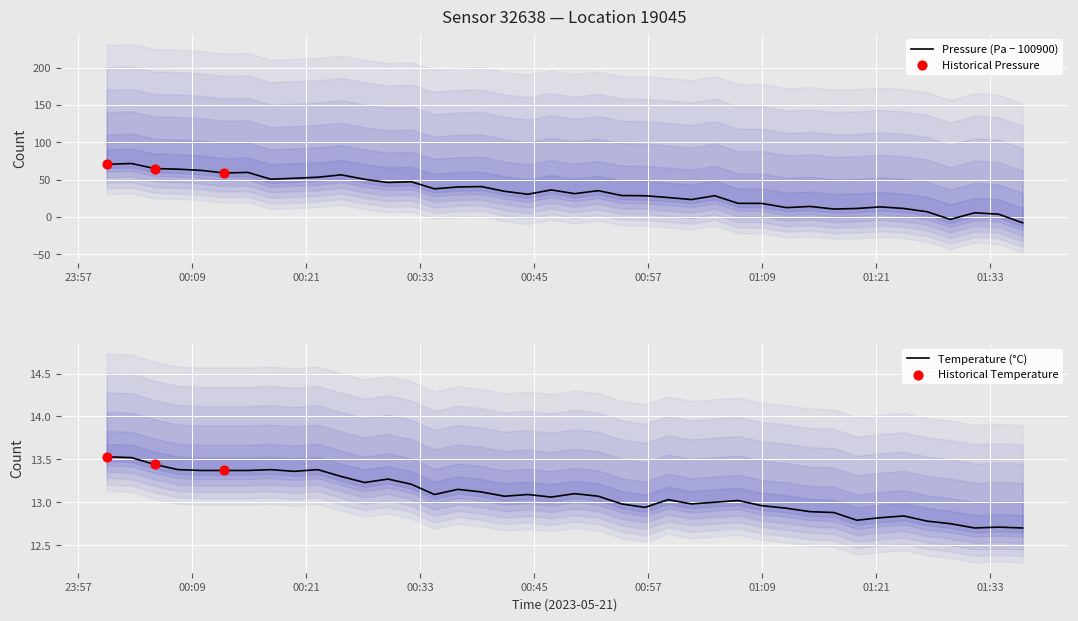

Is the value of pressure at 2023-05-21T01:19:00 greater than the value of temperature at 2023-05-21T00:39:27?

No